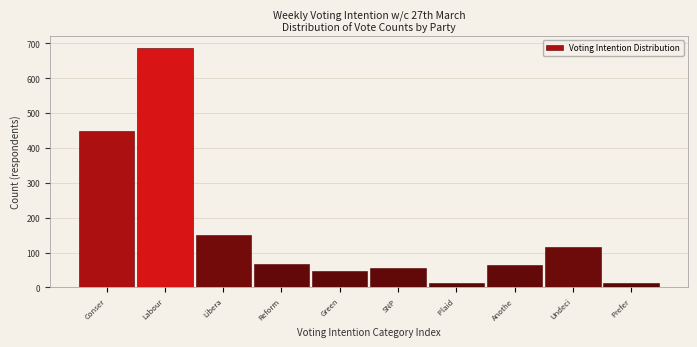

Reading right to left, extract all data points from this chart.

Prefer=13	Undeci=116	Anothe=63	Plaid =13	SNP=55	Green=47	Reform=68	Libera=150	Labour=687	Conser=449